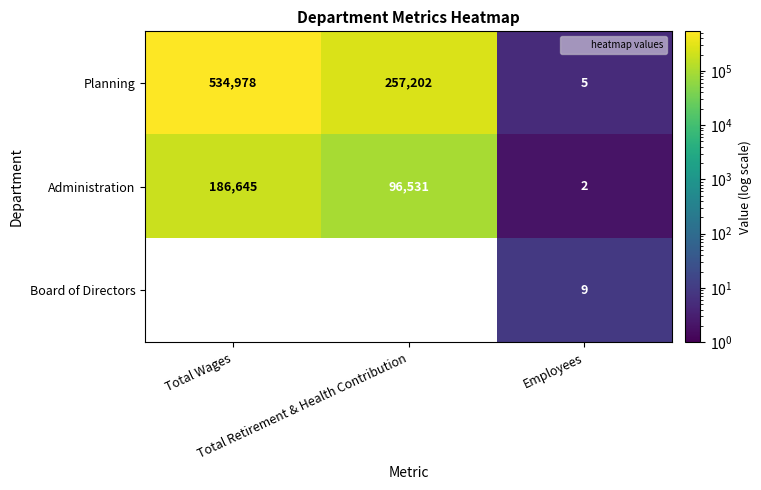

Count the Administration values in the range 2 to 186645.

3